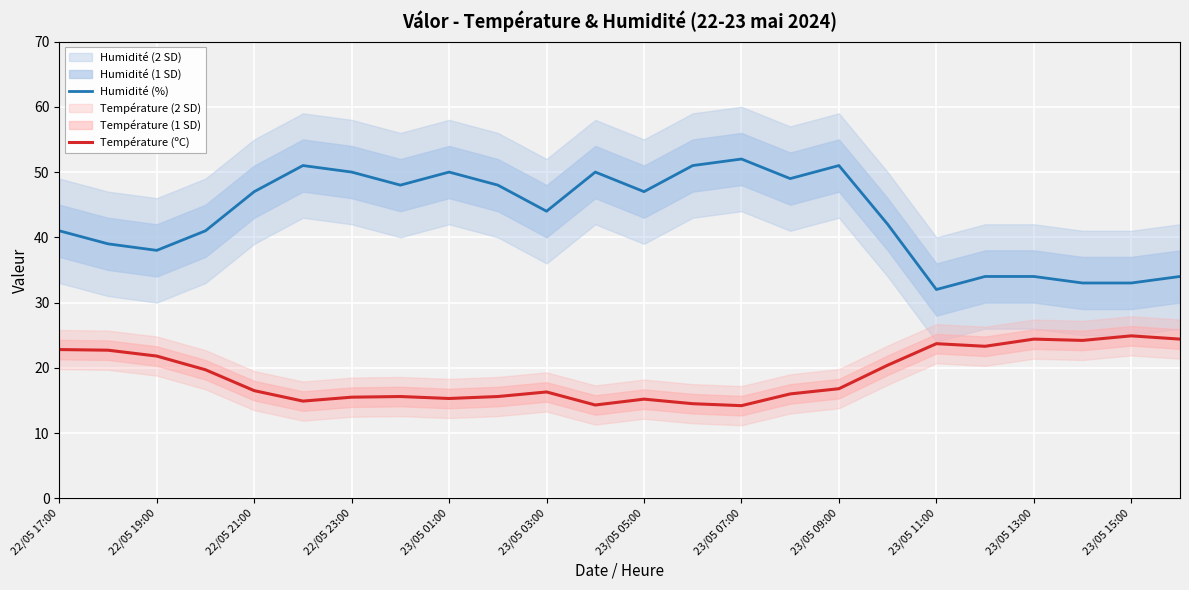

What is the maximum value shown in the chart?

52.0